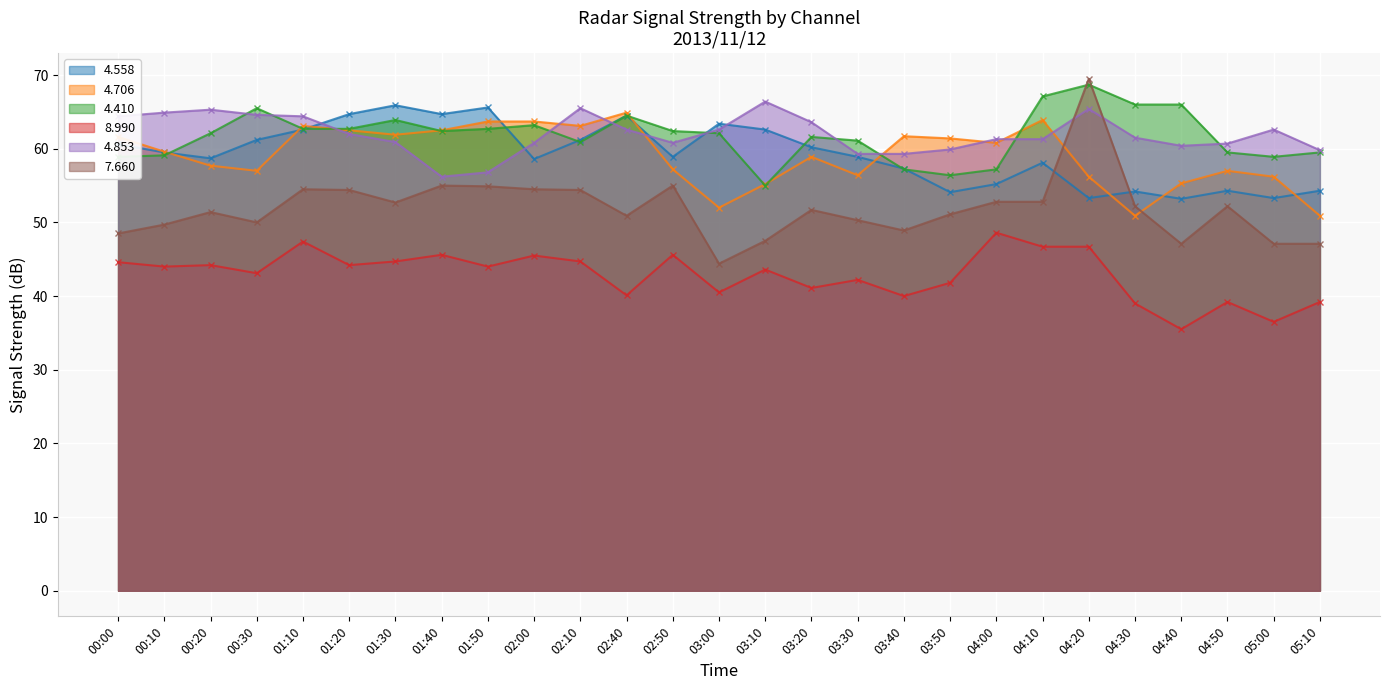

True or false: 4.410 and 8.990 cross at least once.

False